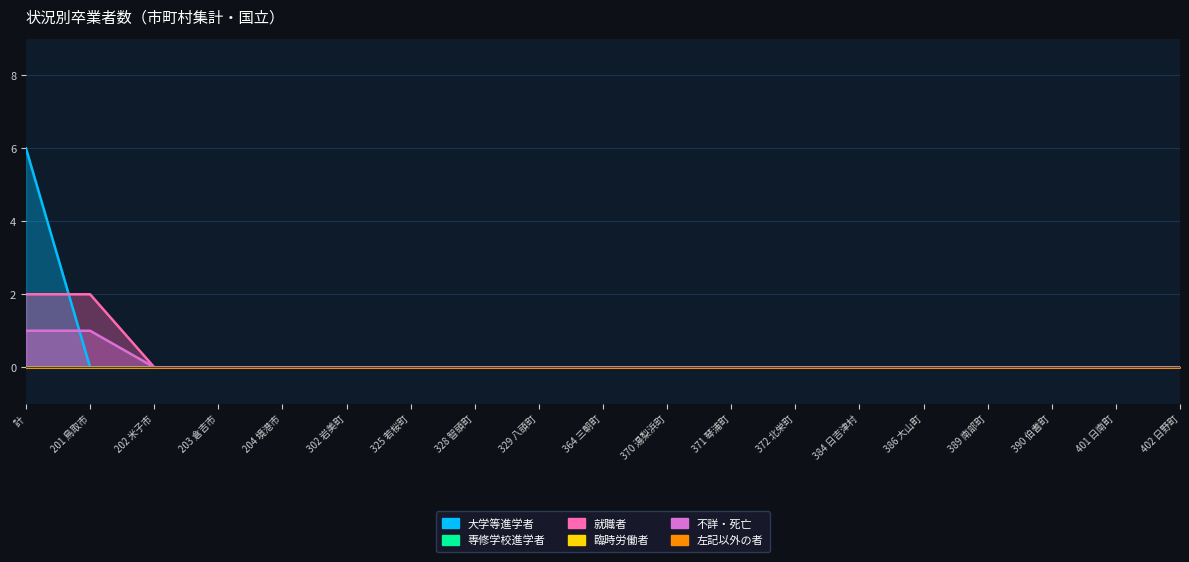

After their last crossing, which series has the higher values: 不詳・死亡 or 大学等進学者?

不詳・死亡